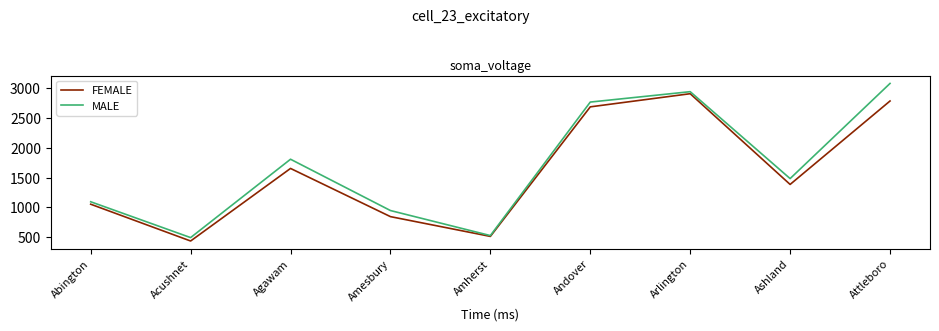

Is the value of FEMALE at Attleboro greater than the value of MALE at Attleboro?

No